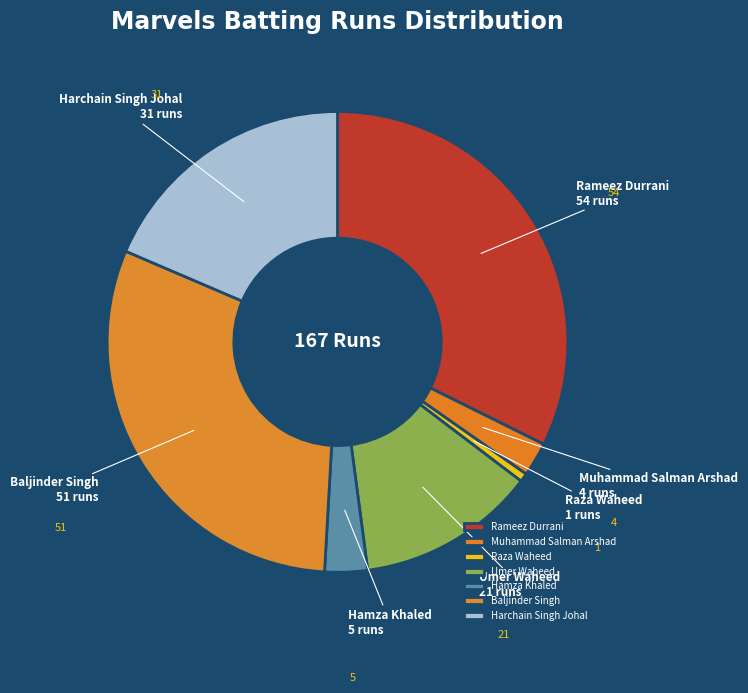

Which category has the biggest portion of the pie?

Rameez Durrani